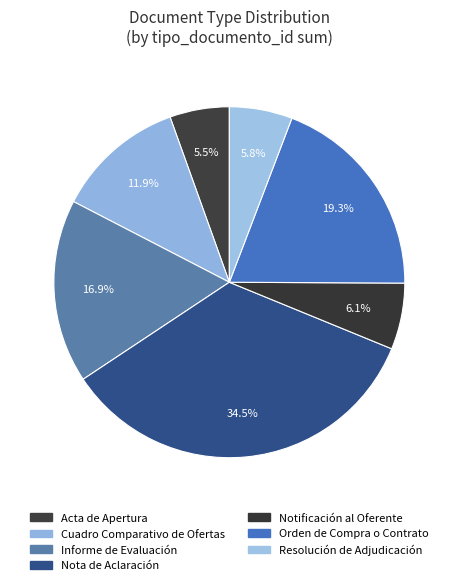

Which has a higher value, Notificación al Oferente or Orden de Compra o Contrato?

Orden de Compra o Contrato